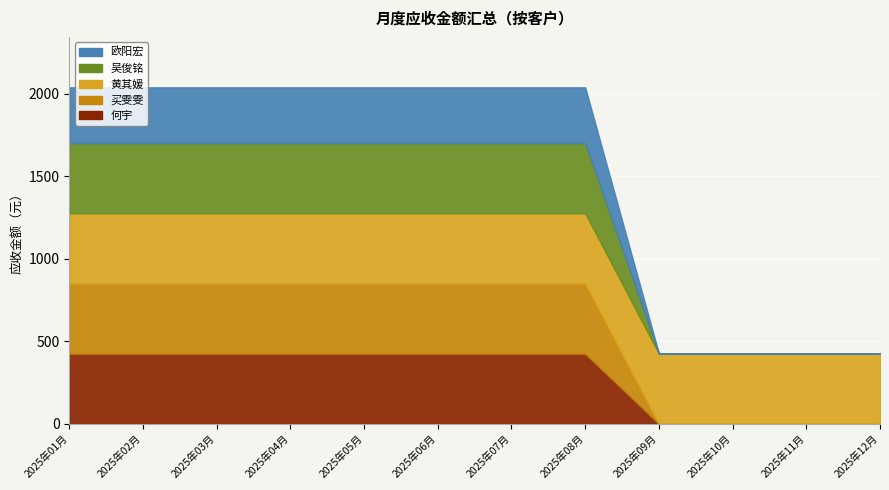

Reading left to right, list all the values displayed in this chart.

何宇: 2025年01月=425.6	2025年02月=425.6	2025年03月=425.6	2025年04月=425.6	2025年05月=425.6	2025年06月=425.6	2025年07月=425.6	2025年08月=425.6	2025年09月=0.0	2025年10月=0.0	2025年11月=0.0	2025年12月=0.0
买雯雯: 2025年01月=425.6	2025年02月=425.6	2025年03月=425.6	2025年04月=425.6	2025年05月=425.6	2025年06月=425.6	2025年07月=425.6	2025年08月=425.6	2025年09月=0.0	2025年10月=0.0	2025年11月=0.0	2025年12月=0.0
黄其媛: 2025年01月=425.4	2025年02月=425.4	2025年03月=425.4	2025年04月=425.4	2025年05月=425.4	2025年06月=425.4	2025年07月=425.4	2025年08月=425.4	2025年09月=425.4	2025年10月=425.4	2025年11月=425.4	2025年12月=425.4
吴俊铭: 2025年01月=425.4	2025年02月=425.4	2025年03月=425.4	2025年04月=425.4	2025年05月=425.4	2025年06月=425.4	2025年07月=425.4	2025年08月=425.4	2025年09月=0.0	2025年10月=0.0	2025年11月=0.0	2025年12月=0.0
欧阳宏: 2025年01月=338.1	2025年02月=338.1	2025年03月=338.1	2025年04月=338.1	2025年05月=338.1	2025年06月=338.1	2025年07月=338.1	2025年08月=338.1	2025年09月=0.0	2025年10月=0.0	2025年11月=0.0	2025年12月=0.0